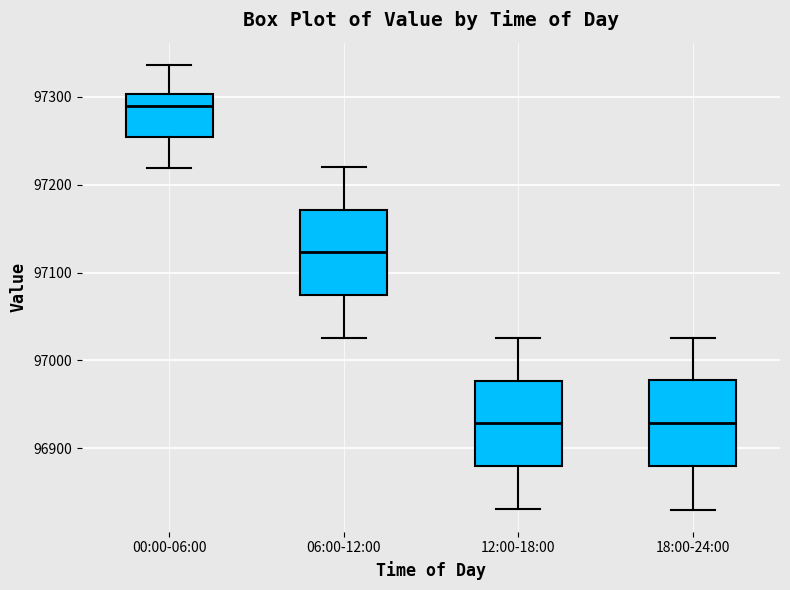

Reading left to right, transcribe this box plot: for each box, give where its median line is, the range the box spans, and where its two whiskers end, as read against the y-axis. The values are not printed on the chart, so give them approximately, as read against the axis.

00:00-06:00: median 97290, box 97250 to 97300, whiskers 97220 to 97340
06:00-12:00: median 97120, box 97070 to 97170, whiskers 97030 to 97220
12:00-18:00: median 96930, box 96880 to 96980, whiskers 96830 to 97030
18:00-24:00: median 96930, box 96880 to 96980, whiskers 96830 to 97030